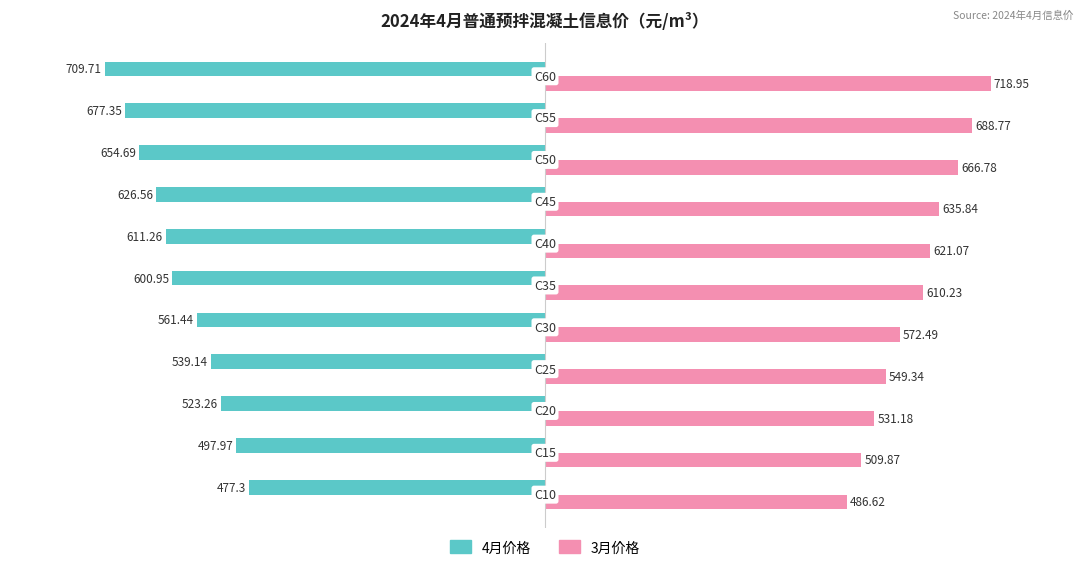

List the series in order of their peak value, lowest first.

4月价格, 3月价格